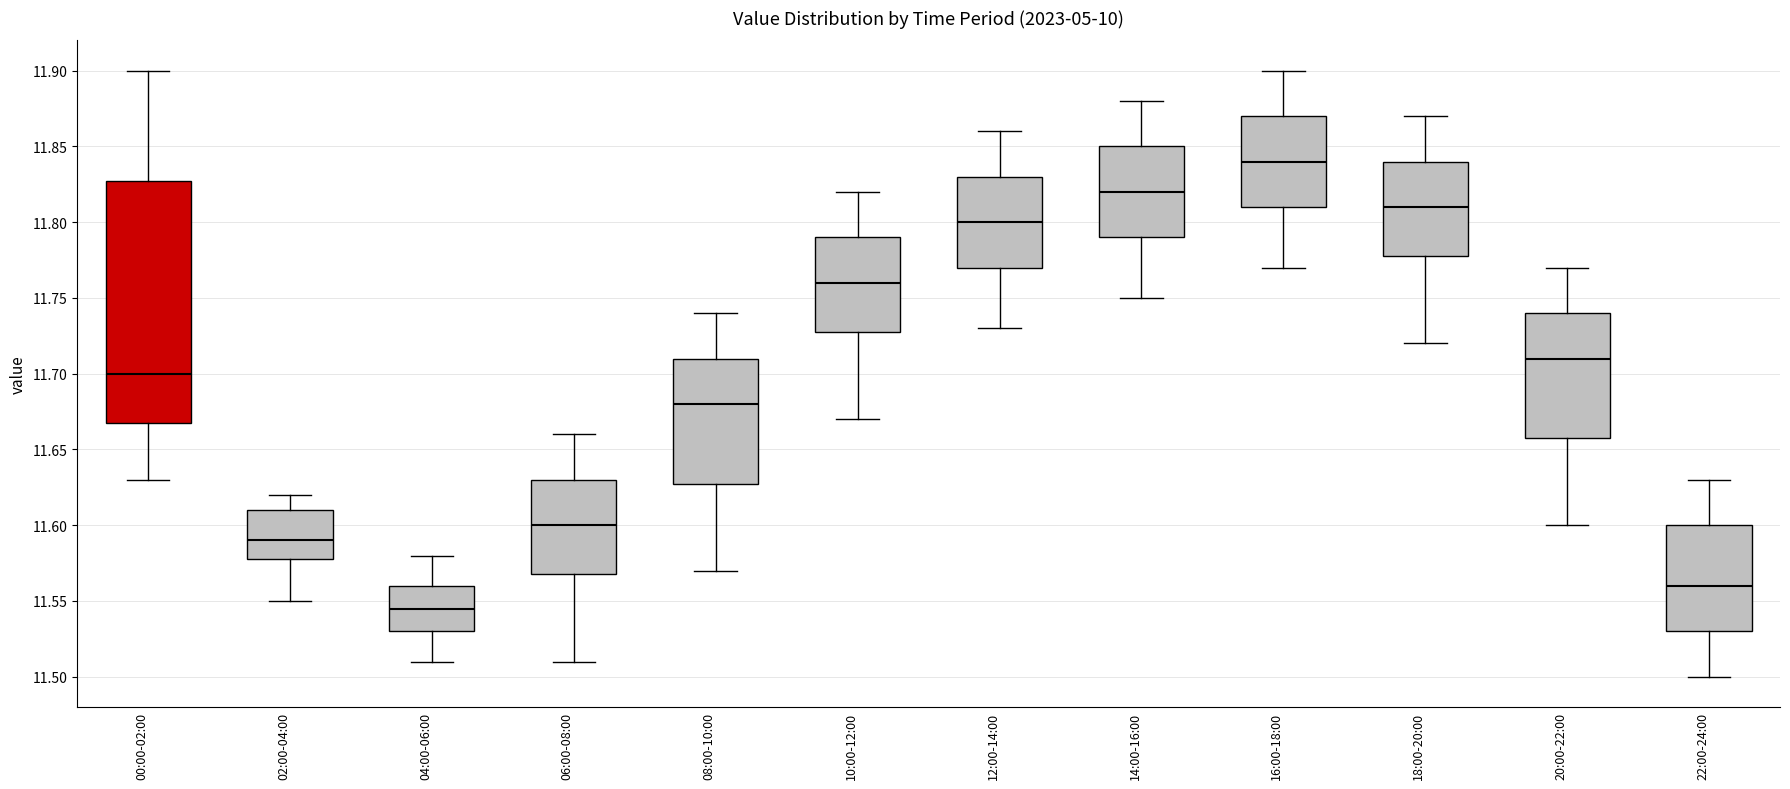

Reading left to right, read every box against the y-axis: the position of its median line, the range the box covers, and the ends of its whiskers. The values are not printed on the chart, so give them approximately, as read against the axis.

00:00-02:00: median 11.700, box 11.670 to 11.830, whiskers 11.630 to 11.900
02:00-04:00: median 11.590, box 11.580 to 11.610, whiskers 11.550 to 11.620
04:00-06:00: median 11.545, box 11.530 to 11.560, whiskers 11.510 to 11.580
06:00-08:00: median 11.600, box 11.570 to 11.630, whiskers 11.510 to 11.660
08:00-10:00: median 11.680, box 11.630 to 11.710, whiskers 11.570 to 11.740
10:00-12:00: median 11.760, box 11.730 to 11.790, whiskers 11.670 to 11.820
12:00-14:00: median 11.800, box 11.770 to 11.830, whiskers 11.730 to 11.860
14:00-16:00: median 11.820, box 11.790 to 11.850, whiskers 11.750 to 11.880
16:00-18:00: median 11.840, box 11.810 to 11.870, whiskers 11.770 to 11.900
18:00-20:00: median 11.810, box 11.780 to 11.840, whiskers 11.720 to 11.870
20:00-22:00: median 11.710, box 11.660 to 11.740, whiskers 11.600 to 11.770
22:00-24:00: median 11.560, box 11.530 to 11.600, whiskers 11.500 to 11.630